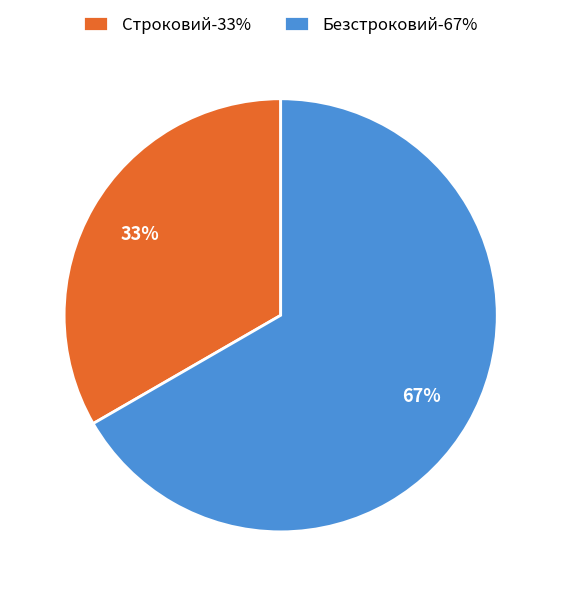

Combined, do Безстроковий-67% and Строковий-33% account for over 50%?

Yes